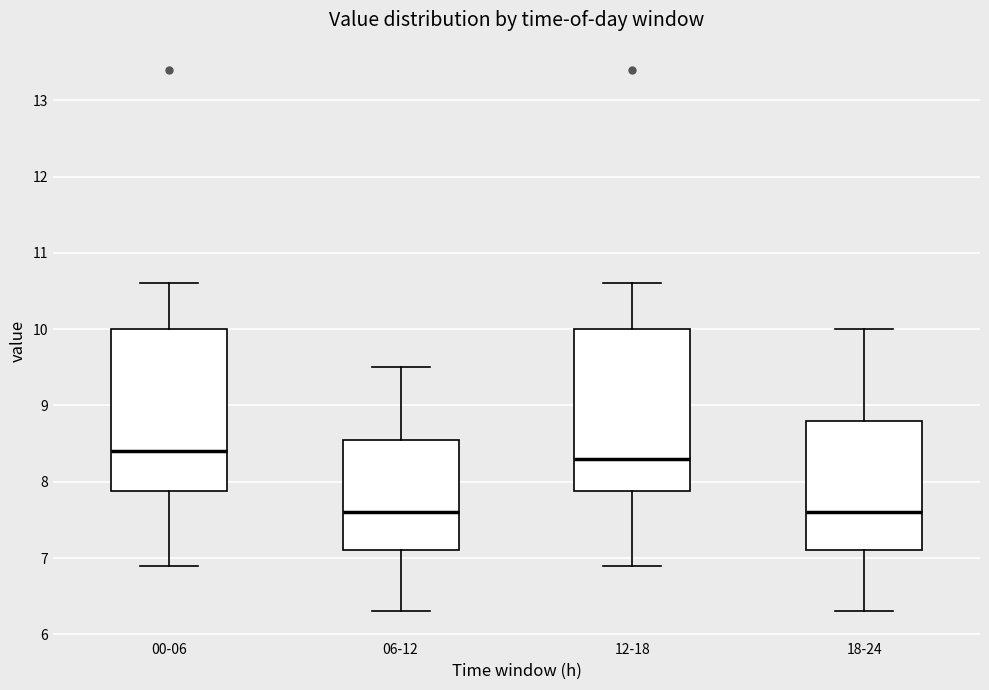

Reading left to right, transcribe this box plot: for each box, give where its median line is, the range the box spans, and where its two whiskers end, as read against the y-axis. The values are not printed on the chart, so give them approximately, as read against the axis.

00-06: median 8.4, box 7.9 to 10.0, whiskers 6.9 to 10.6
06-12: median 7.6, box 7.1 to 8.6, whiskers 6.3 to 9.5
12-18: median 8.3, box 7.9 to 10.0, whiskers 6.9 to 10.6
18-24: median 7.6, box 7.1 to 8.8, whiskers 6.3 to 10.0